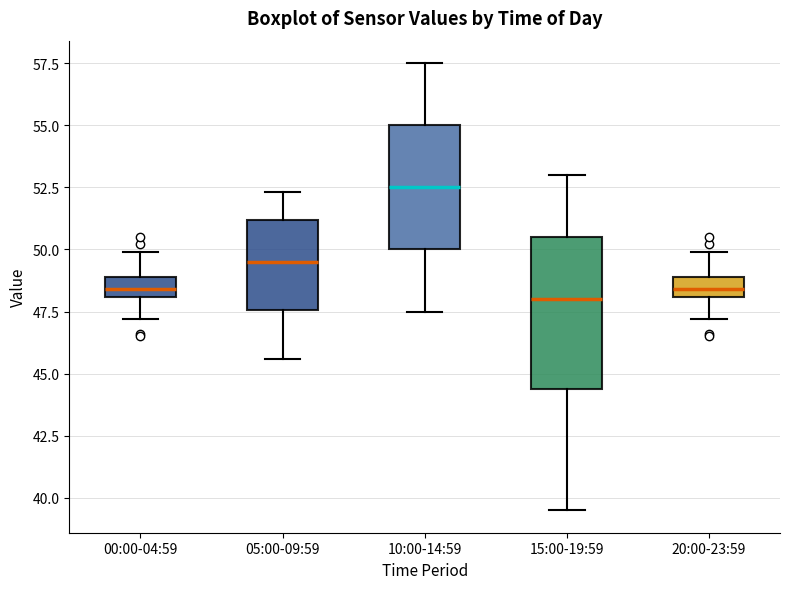

Reading left to right, read every box against the y-axis: the position of its median line, the range the box covers, and the ends of its whiskers. The values are not printed on the chart, so give them approximately, as read against the axis.

00:00-04:59: median 48.5, box 48.0 to 49.0, whiskers 47.0 to 50.0
05:00-09:59: median 49.5, box 47.5 to 51.0, whiskers 45.5 to 52.5
10:00-14:59: median 52.5, box 50.0 to 55.0, whiskers 47.5 to 57.5
15:00-19:59: median 48.0, box 44.5 to 50.5, whiskers 39.5 to 53.0
20:00-23:59: median 48.5, box 48.0 to 49.0, whiskers 47.0 to 50.0